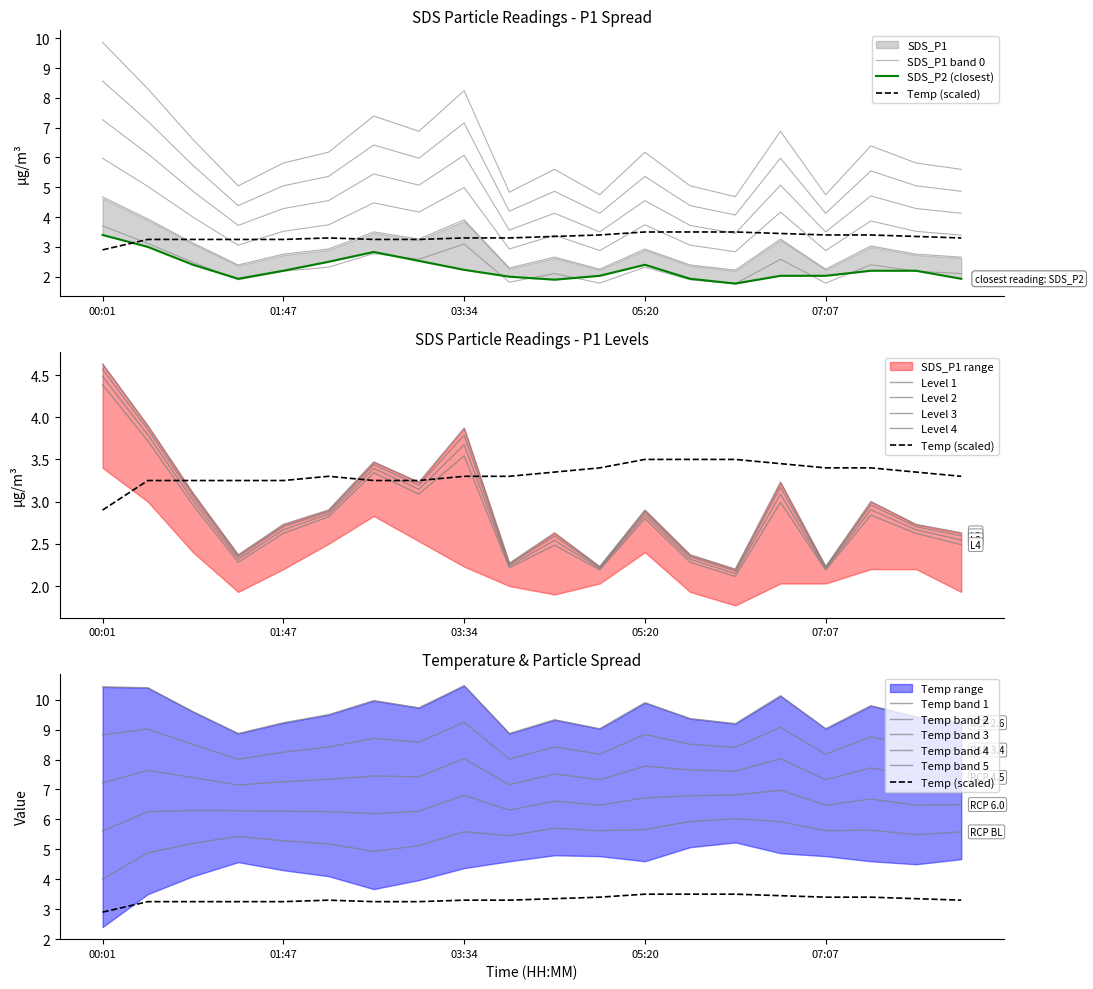

Reading left to right, what are all the values shown in this chart?

SDS_P1: 3.7	3.1	2.5	1.9	2.2	2.3	2.8	2.6	3.1	1.8	2.1	1.8	2.3	1.9	1.8	2.6	1.8	2.4	2.2	2.1
SDS_P2: 3.4	3.0	2.4	1.9	2.2	2.5	2.8	2.5	2.2	2.0	1.9	2.0	2.4	1.9	1.8	2.0	2.0	2.2	2.2	1.9
Temp: 2.9	3.2	3.2	3.2	3.2	3.3	3.2	3.2	3.3	3.3	3.4	3.4	3.5	3.5	3.5	3.5	3.4	3.4	3.4	3.3